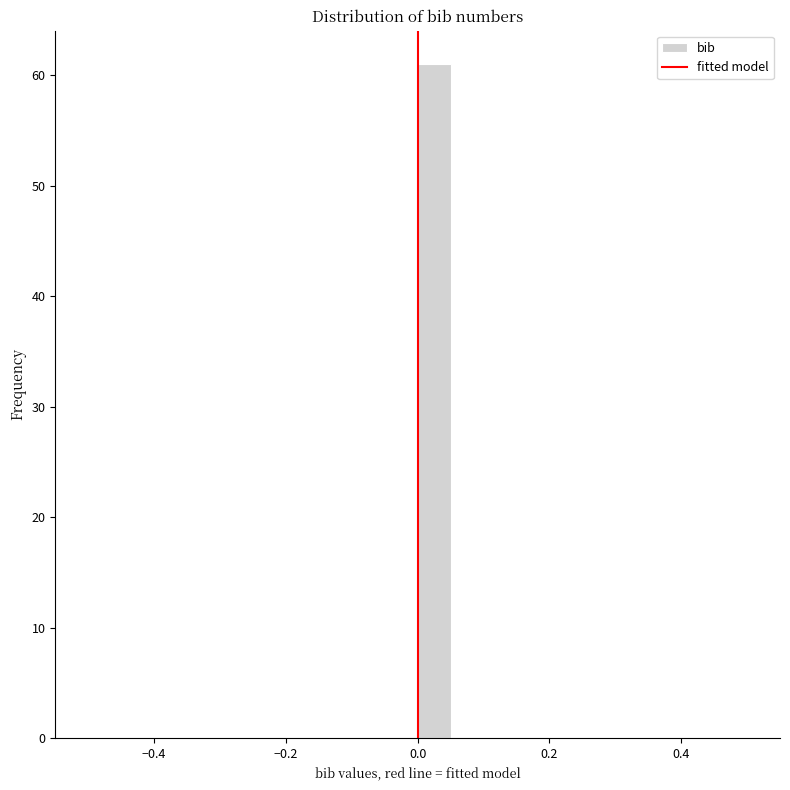

Around what value on the x-axis is the tallest bar? Give the approximate position of its centre, as read against the axis.

0.02